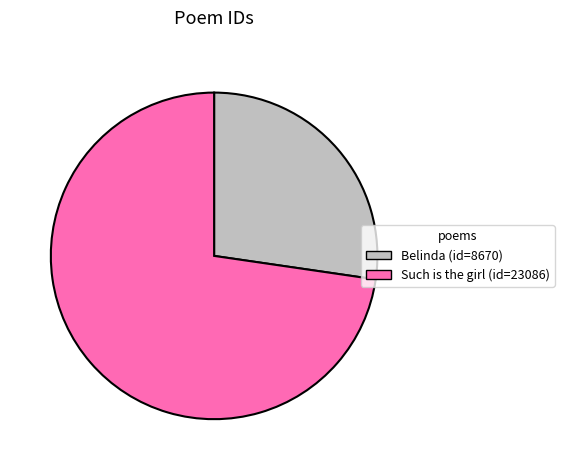

Does Such is the girl (id=23086) represent more than half of the total?

Yes